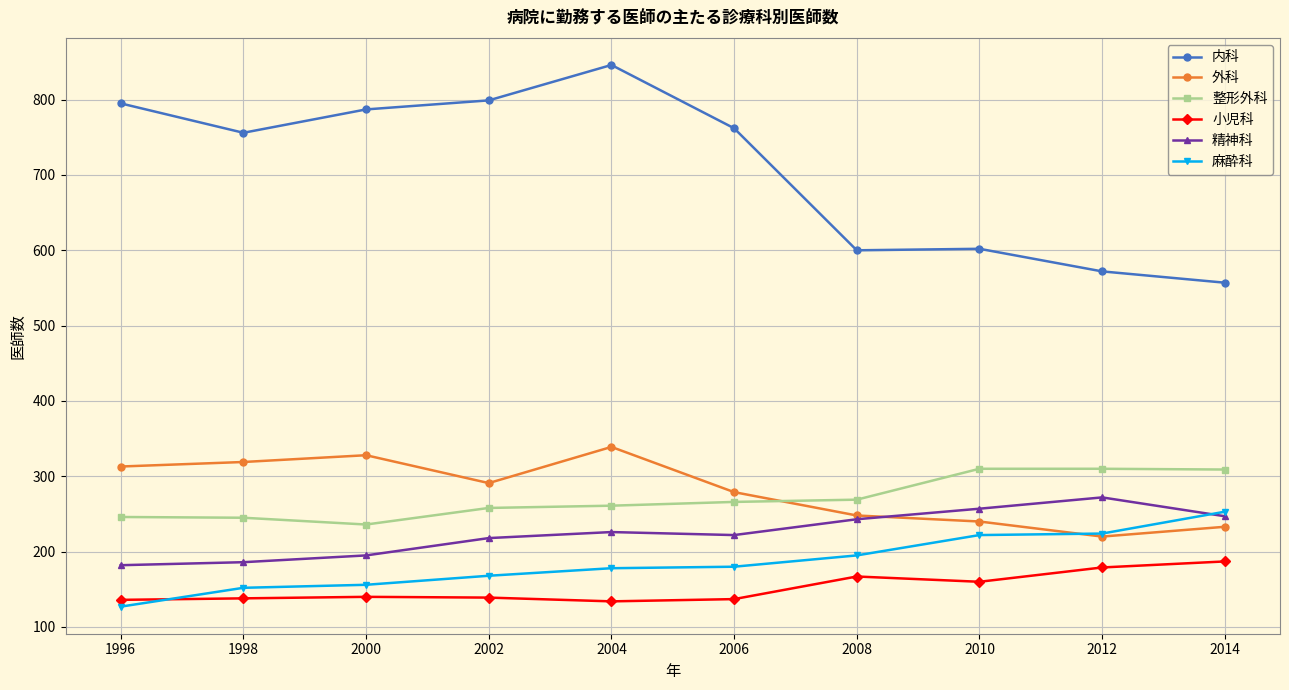

What is the difference between the maximum and second lowest values in the 外科 series?

106